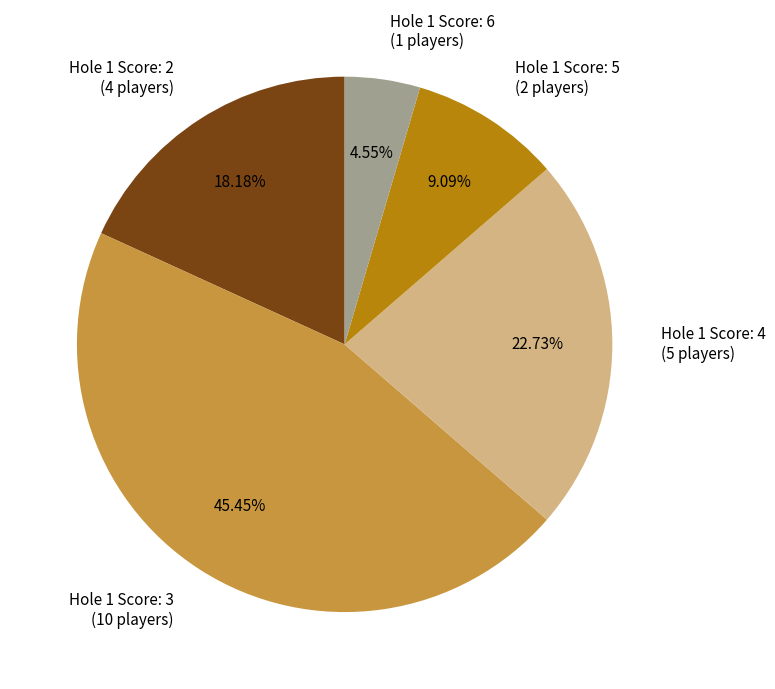

Does any single category account for the majority?

No